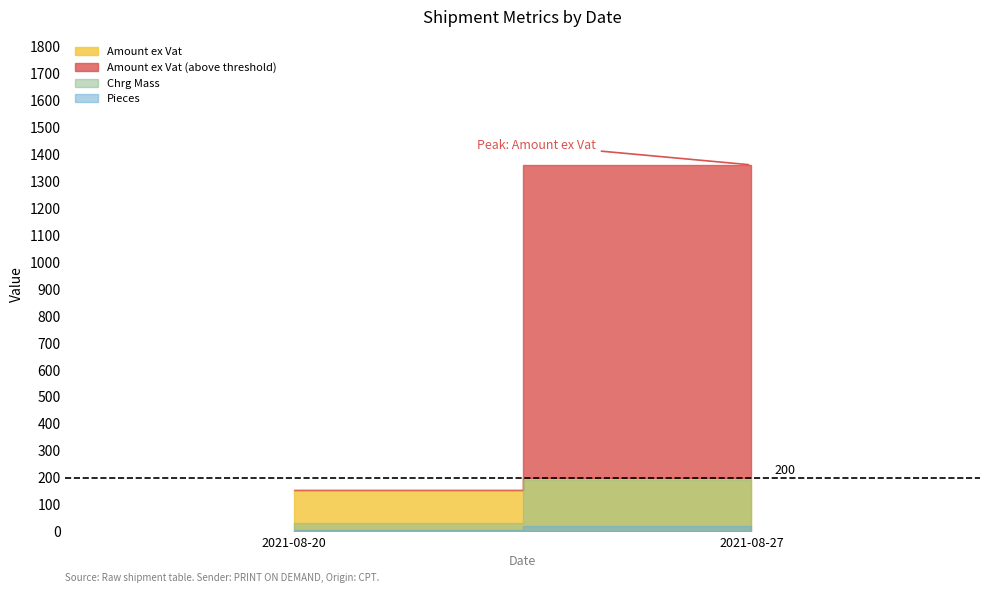

Where does the Pieces series first go above 3?

2021-08-27